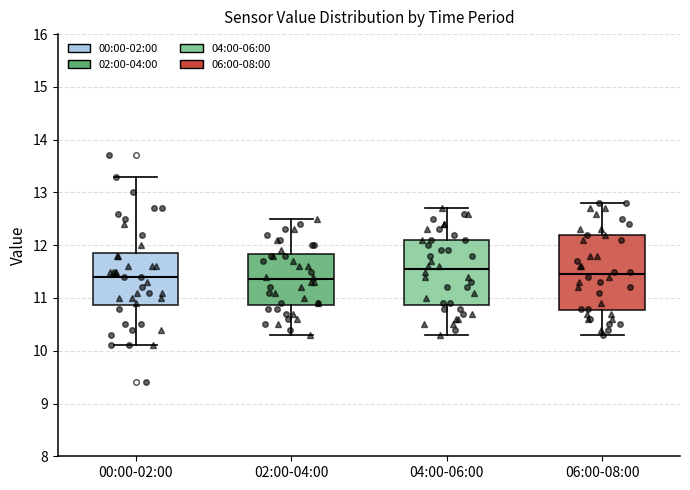

Where does the upper whisker of the box for 06:00-08:00 end on the y-axis? The values are not printed on the chart, so give them approximately, as read against the axis.

12.8